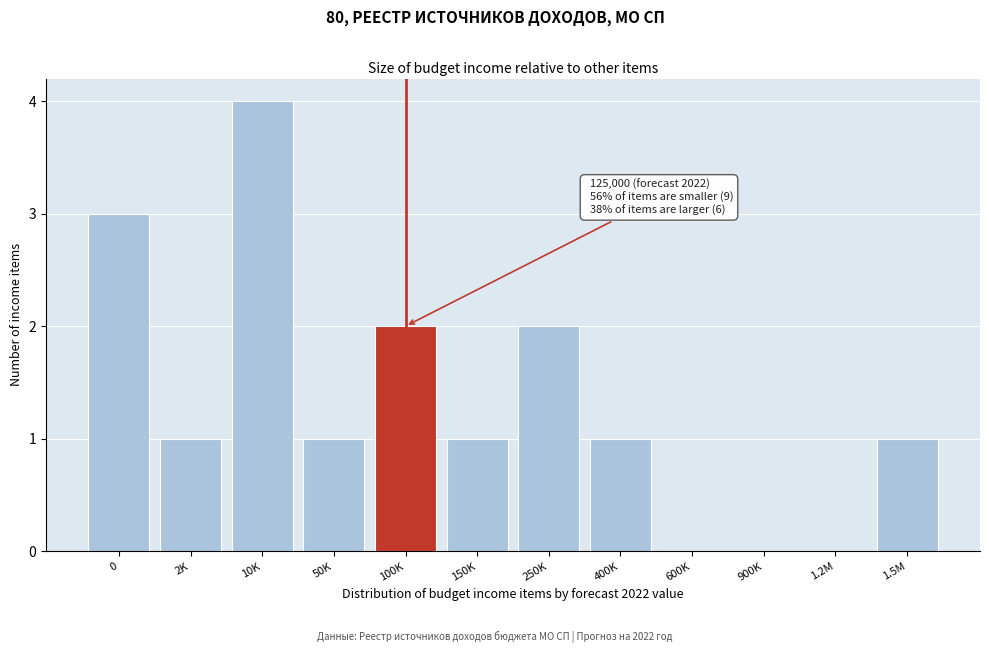

Reading right to left, transcribe all the data shown in this chart.

1.5M=1	1.2M=0	900K=0	600K=0	400K=1	250K=2	150K=1	100K=2	50K=1	10K=4	2K=1	0=3